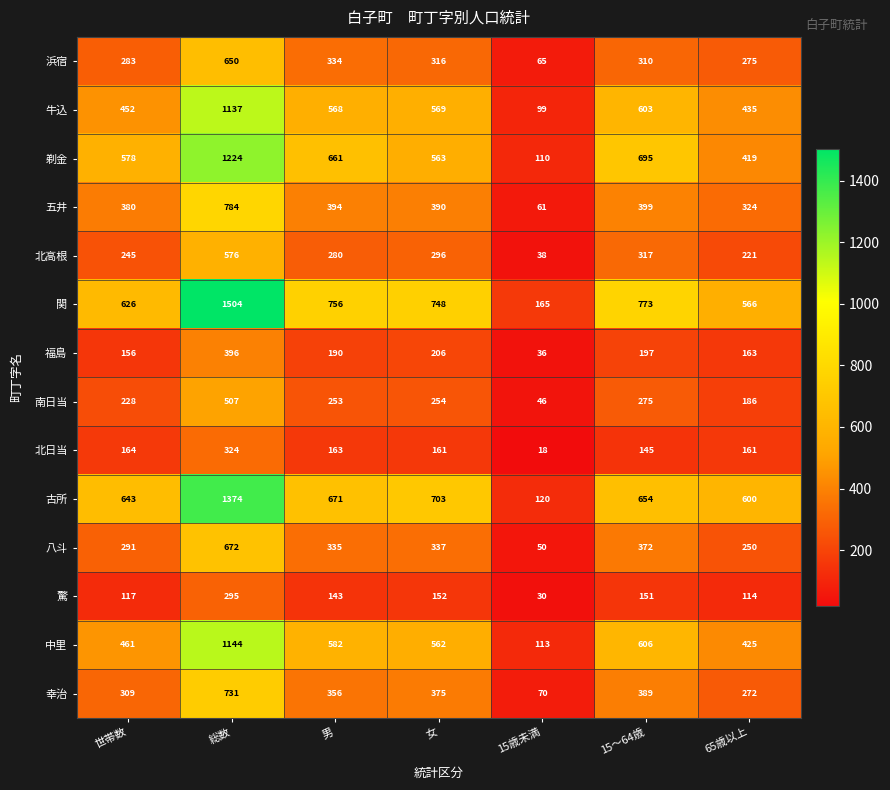

Which series has the largest total across all categories?

関